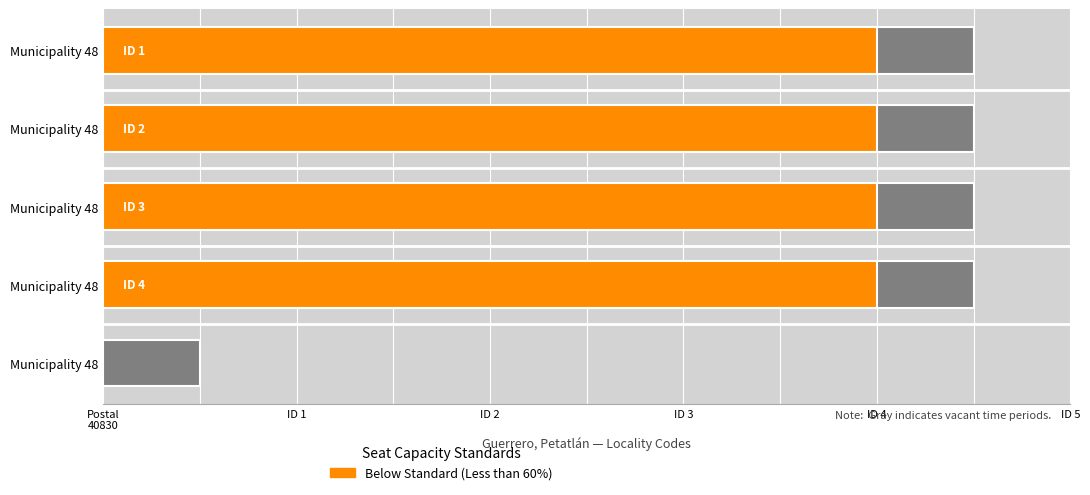

At which label is the value closest to 5?

Municipality 48